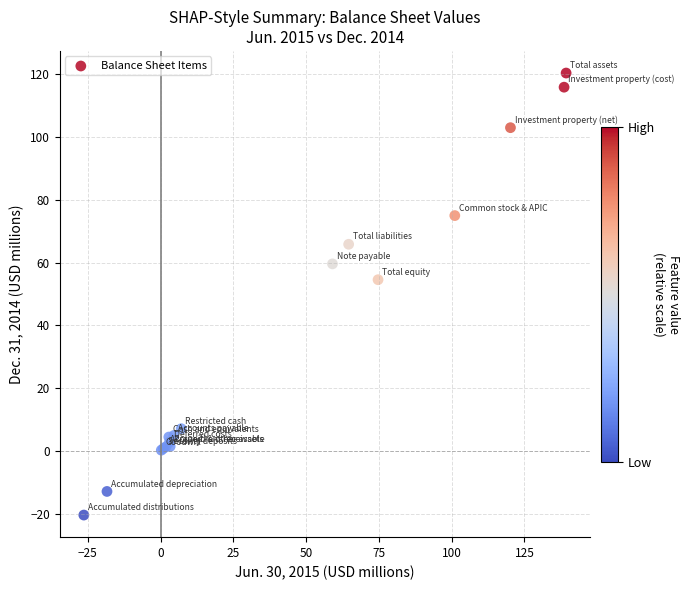

What Y value in the scatter plot is closest to 50?

54.6